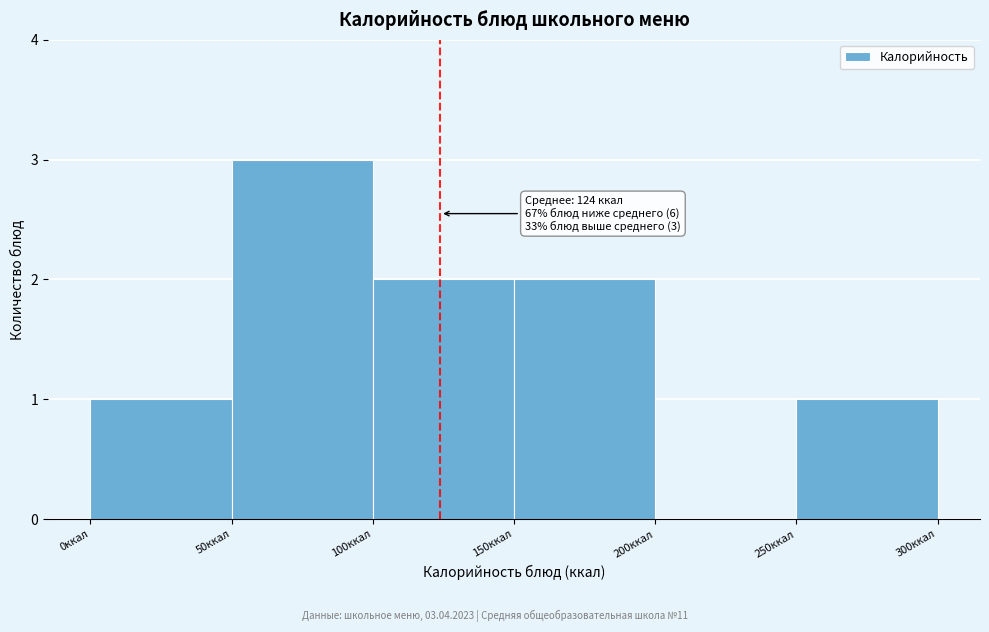

Over which range of the x-axis is the bar tallest?

50 to 100